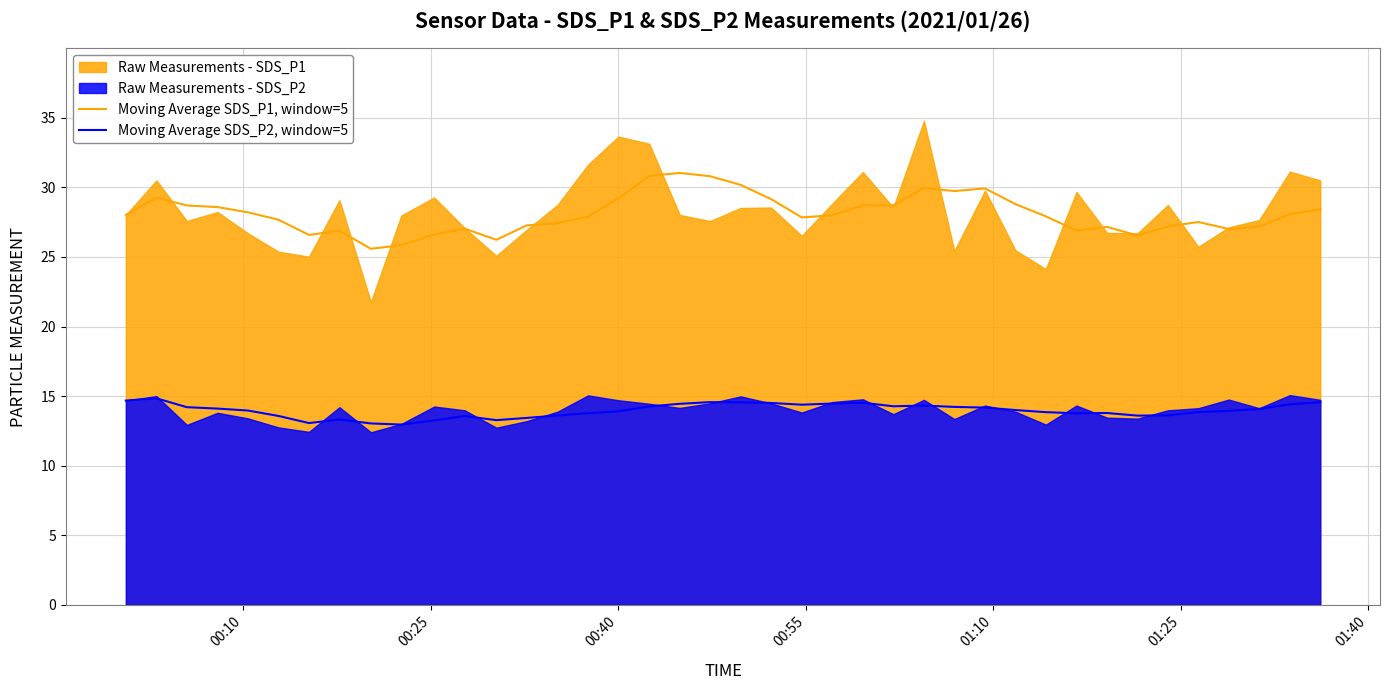

True or false: Moving Average SDS_P1, window=5 and Moving Average SDS_P2, window=5 cross at least once.

False